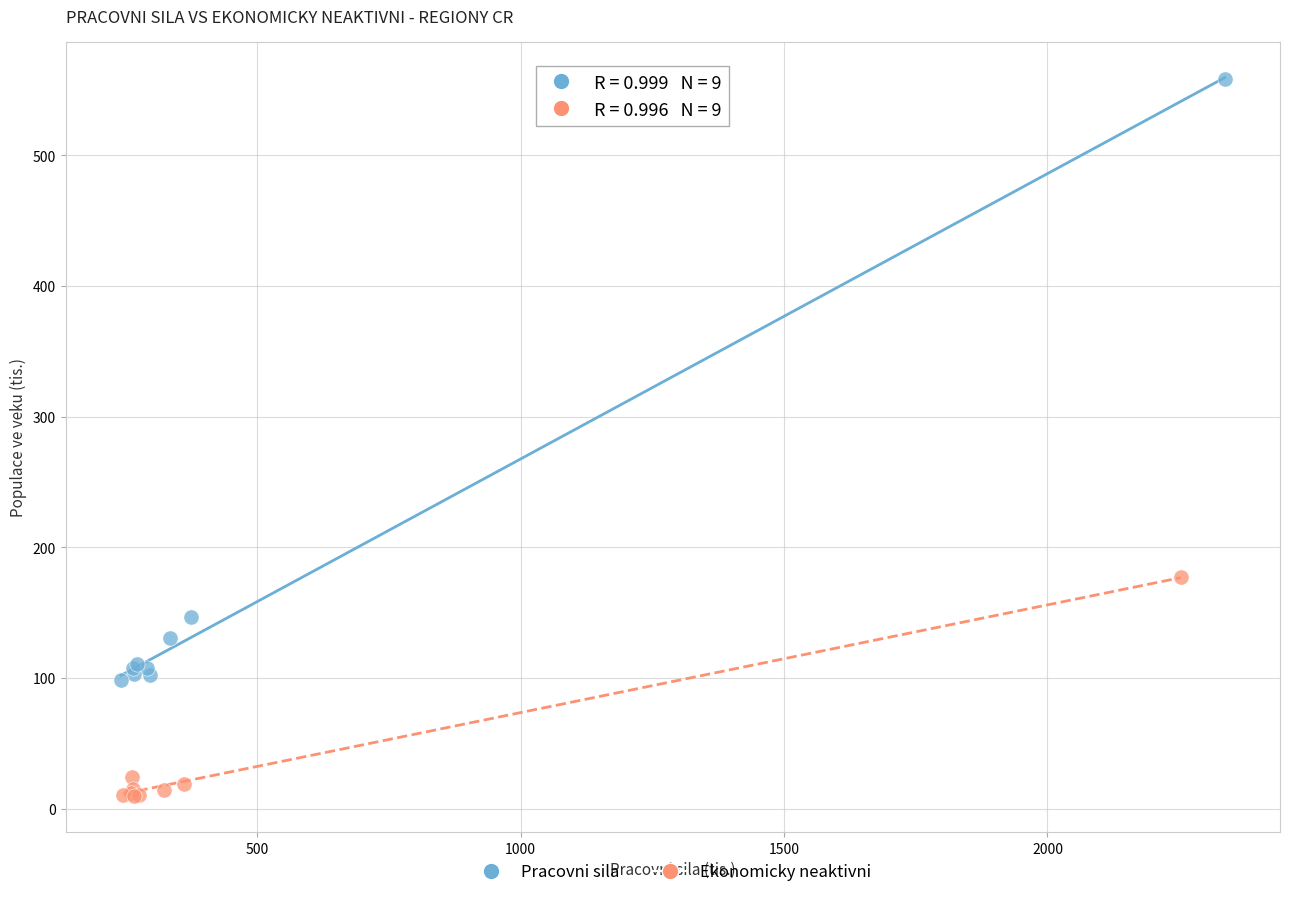

Which series contains the lowest Y value?

Ekonomicky neaktivni